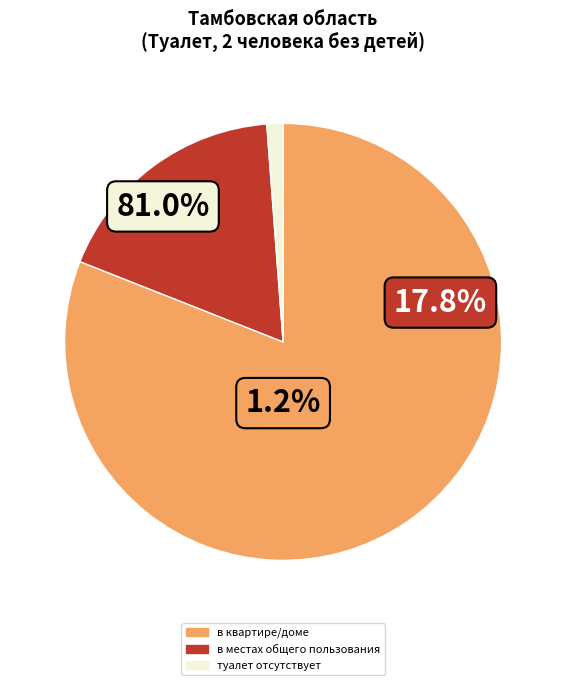

Between в квартире/доме and туалет отсутствует, which is larger?

в квартире/доме